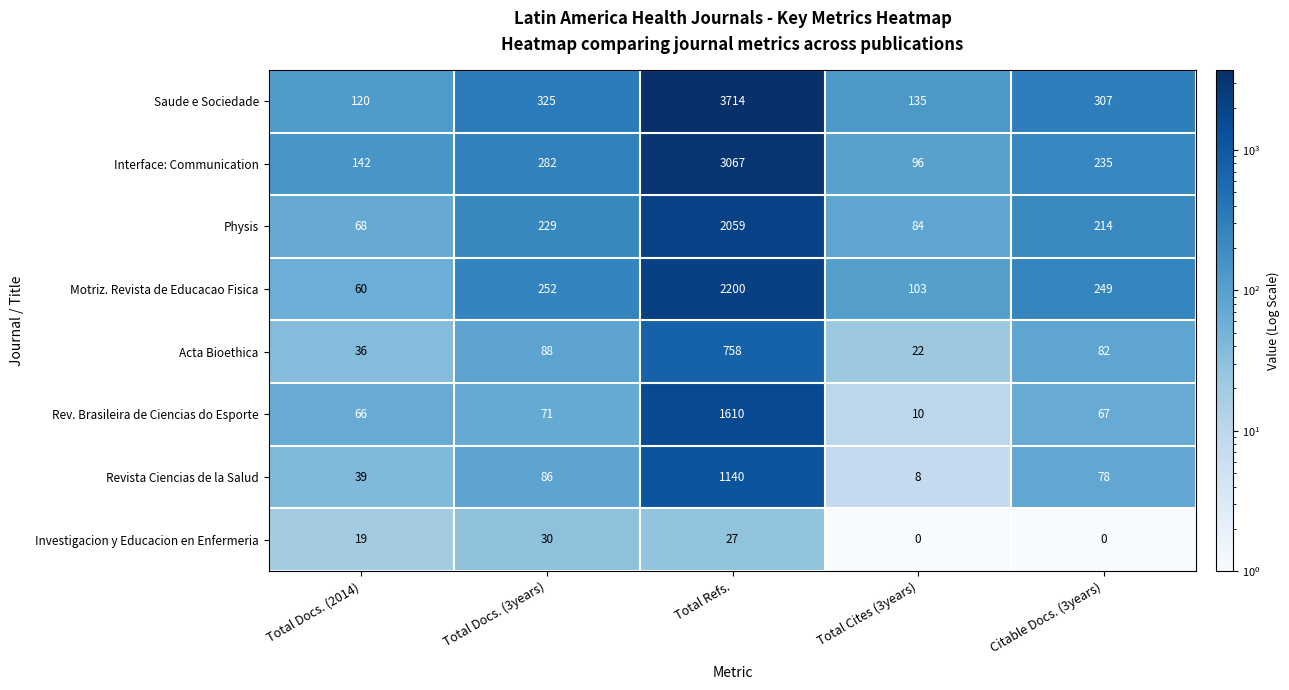

Rank the series by their maximum value, from lowest to highest.

Investigacion y Educacion en Enfermeria, Acta Bioethica, Revista Ciencias de la Salud, Rev. Brasileira de Ciencias do Esporte, Physis, Motriz. Revista de Educacao Fisica, Interface: Communication, Saude e Sociedade